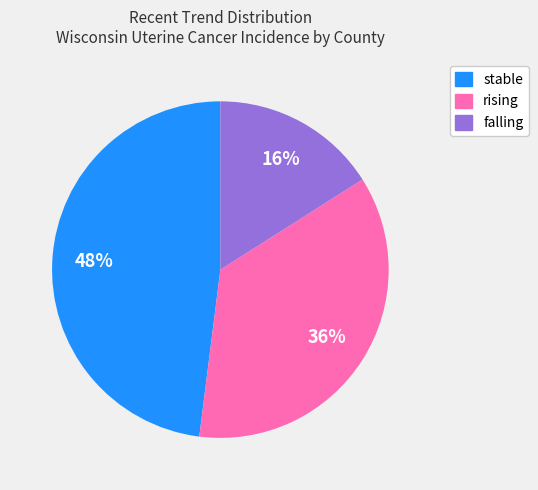

Combined, do falling and rising account for over 50%?

Yes